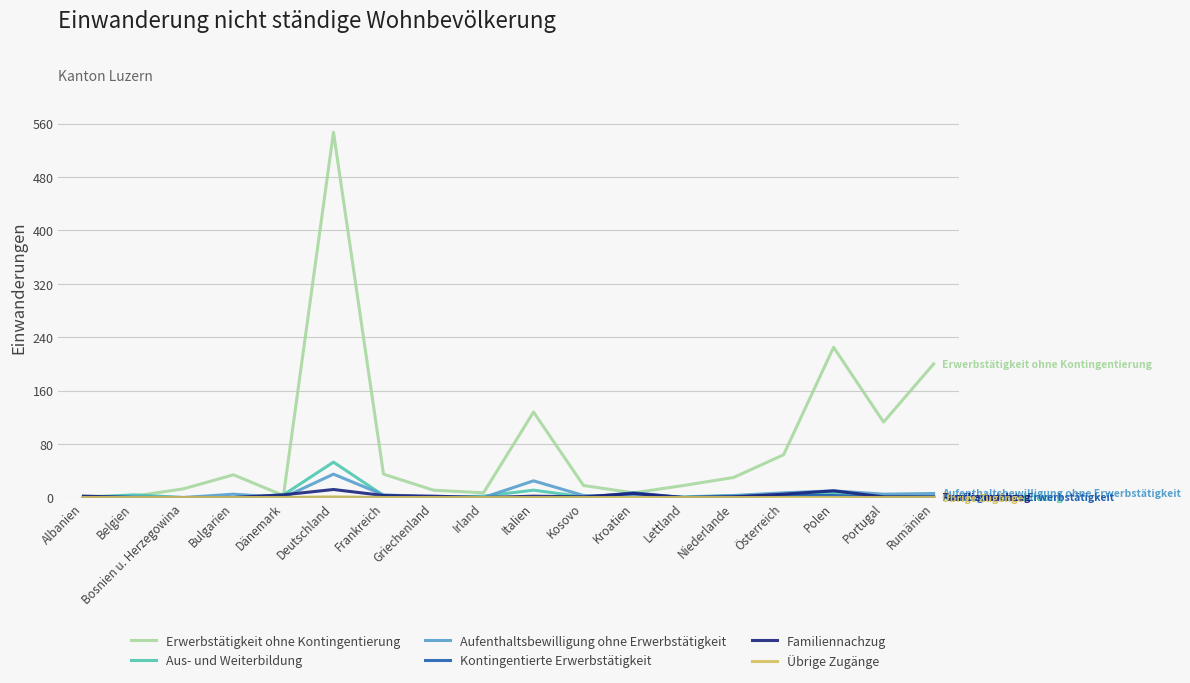

What is the highest value of the Aus- und Weiterbildung series?

53